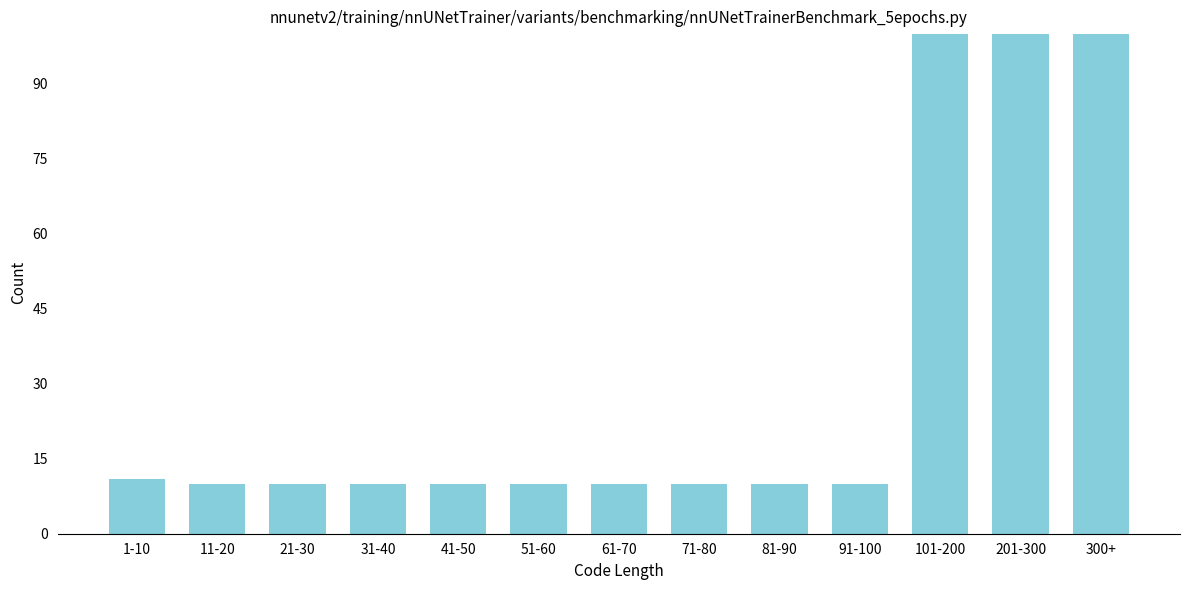

Reading left to right, what are all the values shown in this chart?

1-10=11	11-20=10	21-30=10	31-40=10	41-50=10	51-60=10	61-70=10	71-80=10	81-90=10	91-100=10	101-200=100	201-300=100	300+=100